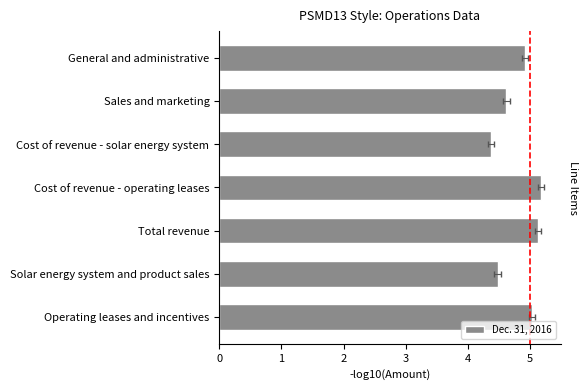

What is the difference between the values at General and administrative and Total revenue?

0.2